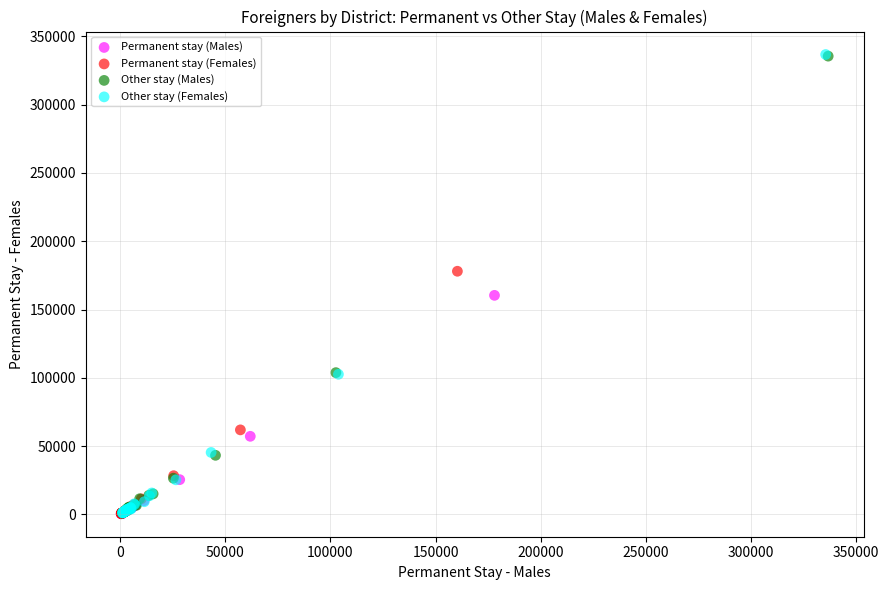

Which series has the widest spread of Y values?

Other stay (Females)